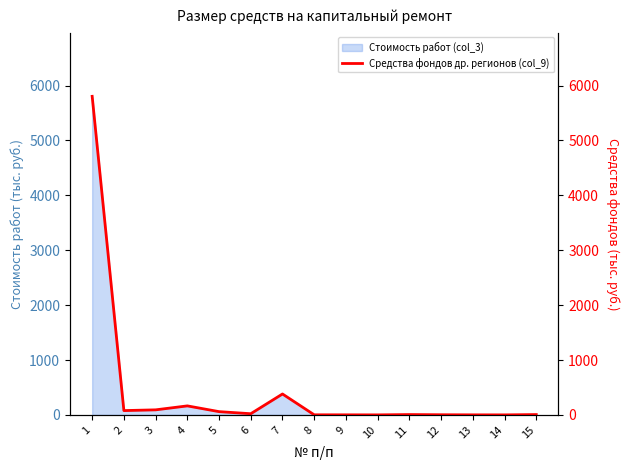

Rank the categories by value from highest to lowest.

1, 7, 4, 3, 2, 5, 6, 15, 11, 12, 8, 9, 13, 10, 14